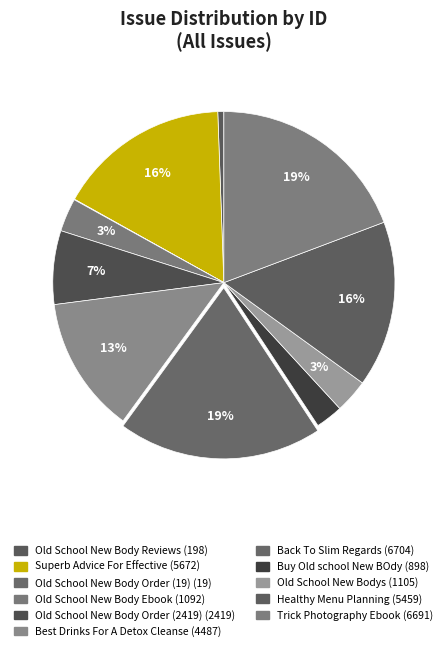

True or false: Best Drinks For A Detox Cleanse accounts for 25% of the total.

False